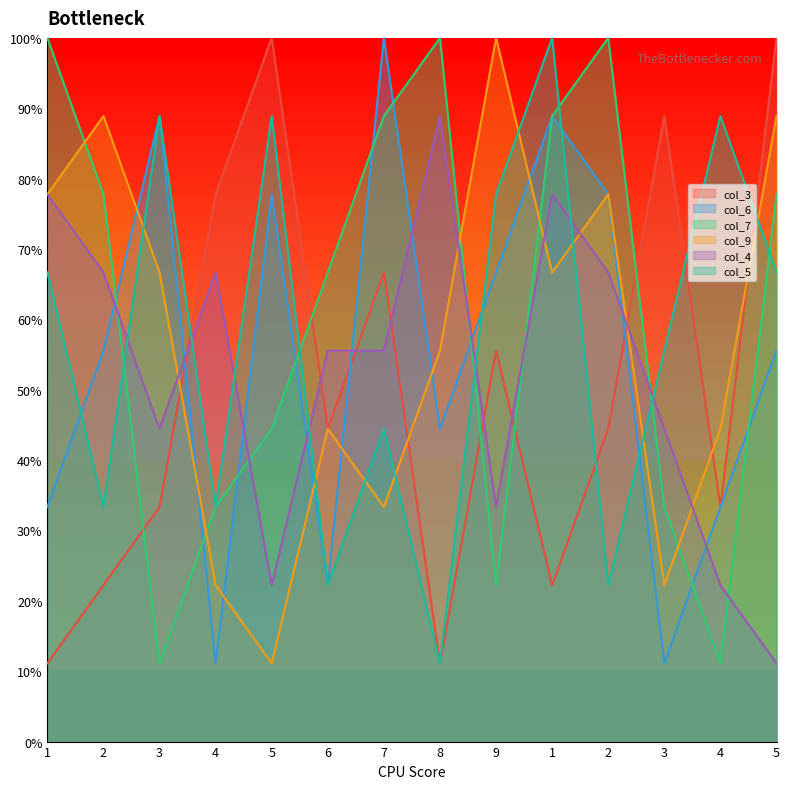

Reading left to right, extract all data points from this chart.

col_3: 1=11.1	2=22.2	3=33.3	4=77.8	5=100.0	6=44.4	7=66.7	8=11.1	9=55.6	1=22.2	2=44.4	3=88.9	4=33.3	5=100.0
col_6: 1=33.3	2=55.6	3=88.9	4=11.1	5=77.8	6=22.2	7=100.0	8=44.4	9=66.7	1=88.9	2=77.8	3=11.1	4=33.3	5=55.6
col_7: 1=100.0	2=77.8	3=11.1	4=33.3	5=44.4	6=66.7	7=88.9	8=100.0	9=22.2	1=88.9	2=100.0	3=33.3	4=11.1	5=77.8
col_9: 1=77.8	2=88.9	3=66.7	4=22.2	5=11.1	6=44.4	7=33.3	8=55.6	9=100.0	1=66.7	2=77.8	3=22.2	4=44.4	5=88.9
col_4: 1=77.8	2=66.7	3=44.4	4=66.7	5=22.2	6=55.6	7=55.6	8=88.9	9=33.3	1=77.8	2=66.7	3=44.4	4=22.2	5=11.1
col_5: 1=66.7	2=33.3	3=88.9	4=33.3	5=88.9	6=22.2	7=44.4	8=11.1	9=77.8	1=100.0	2=22.2	3=55.6	4=88.9	5=66.7